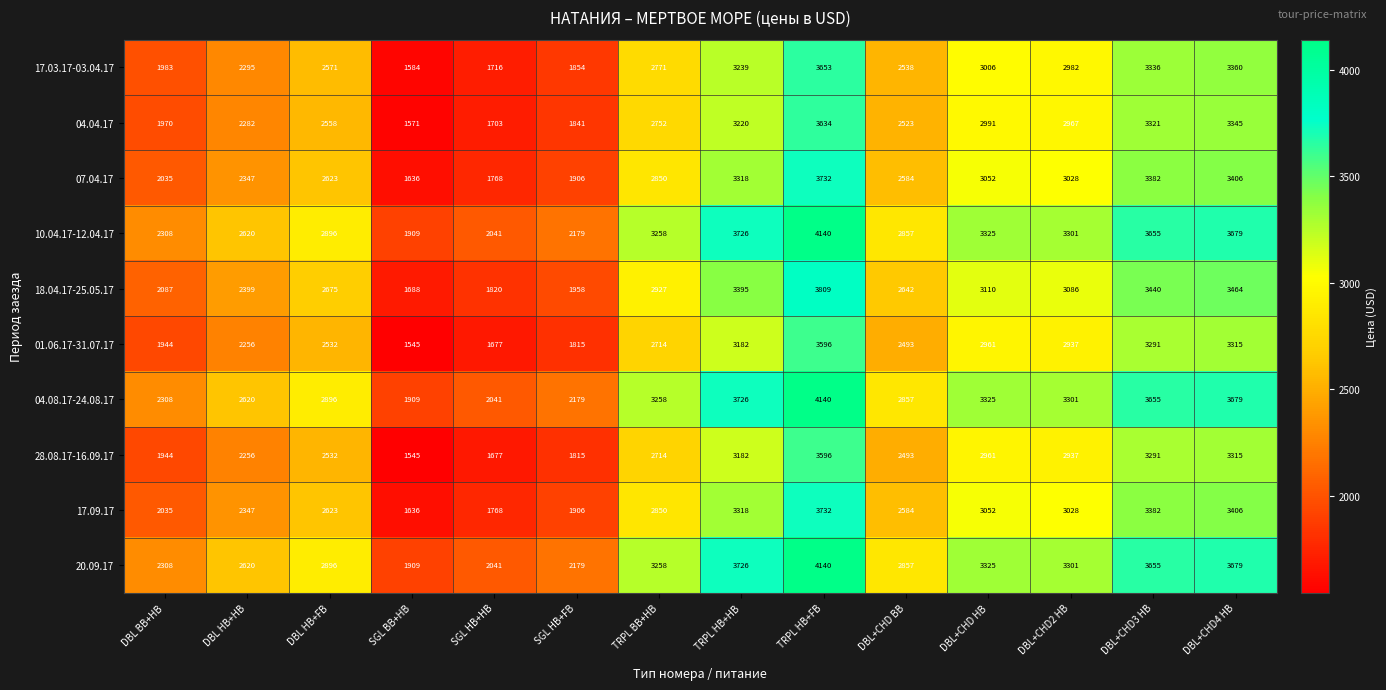

The value of 10.04.17-12.04.17 at TRPL BB+HB is 3258. True or false?

True